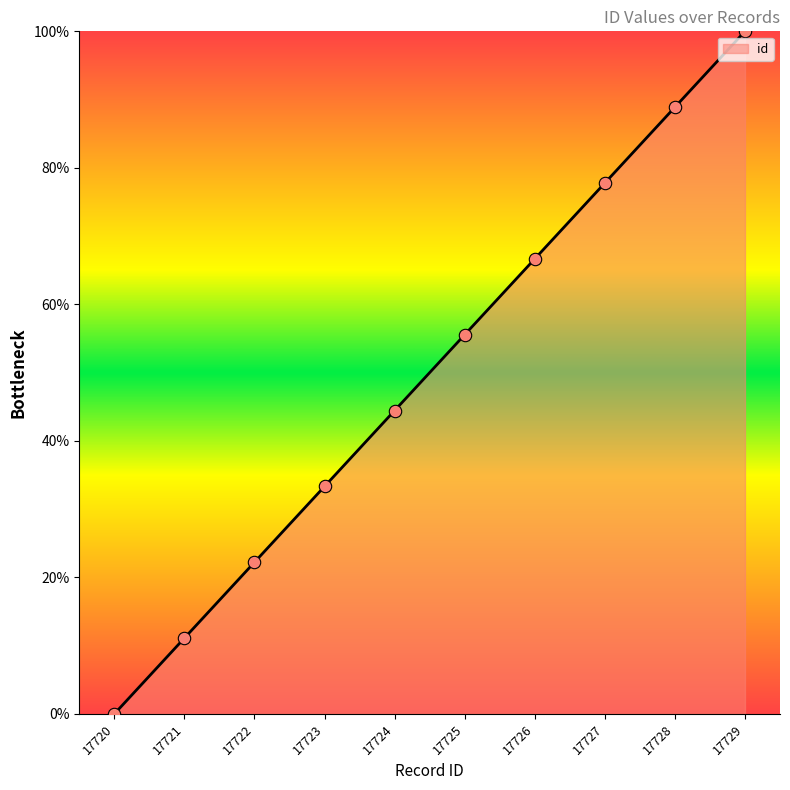

Which has a higher value, 17721 or 17724?

17724